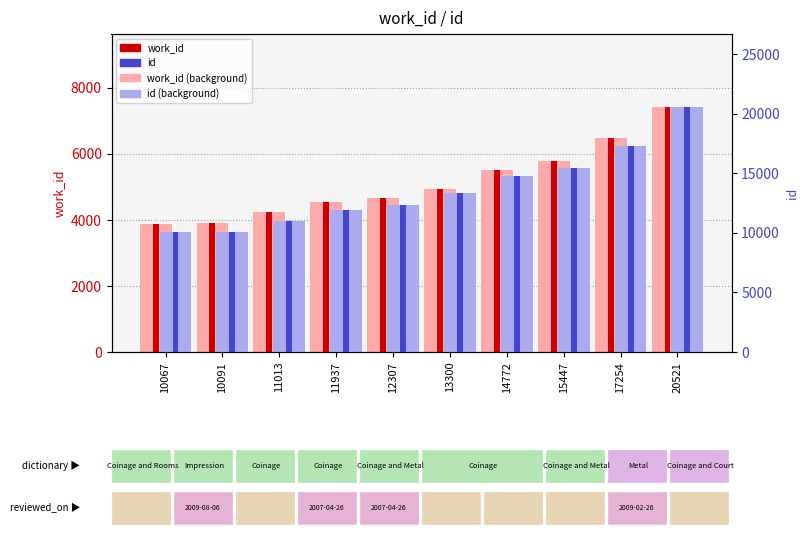

Between 14772 and 20521, which series saw the biggest shift?

id (light)